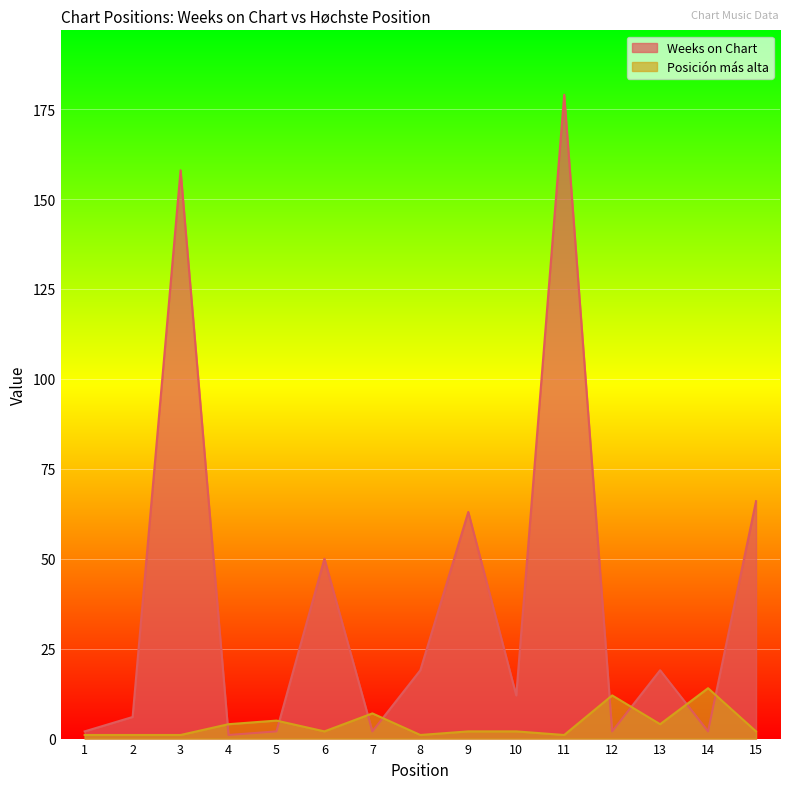

What is the total value across all series at 2?

7